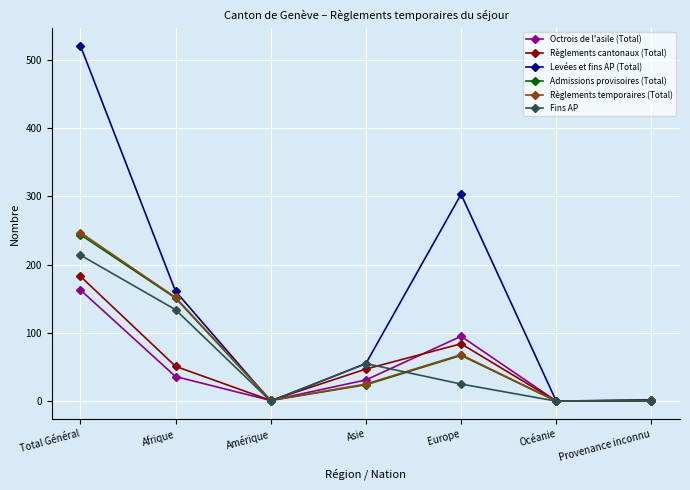

Which series has the largest total across all categories?

Levées et fins AP (Total)